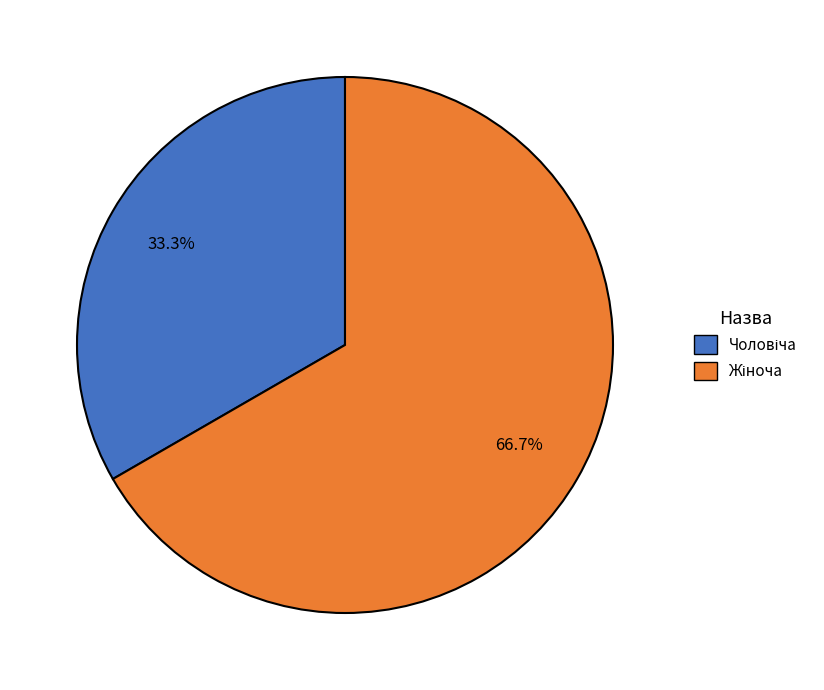

How many slices are in this pie chart?

2